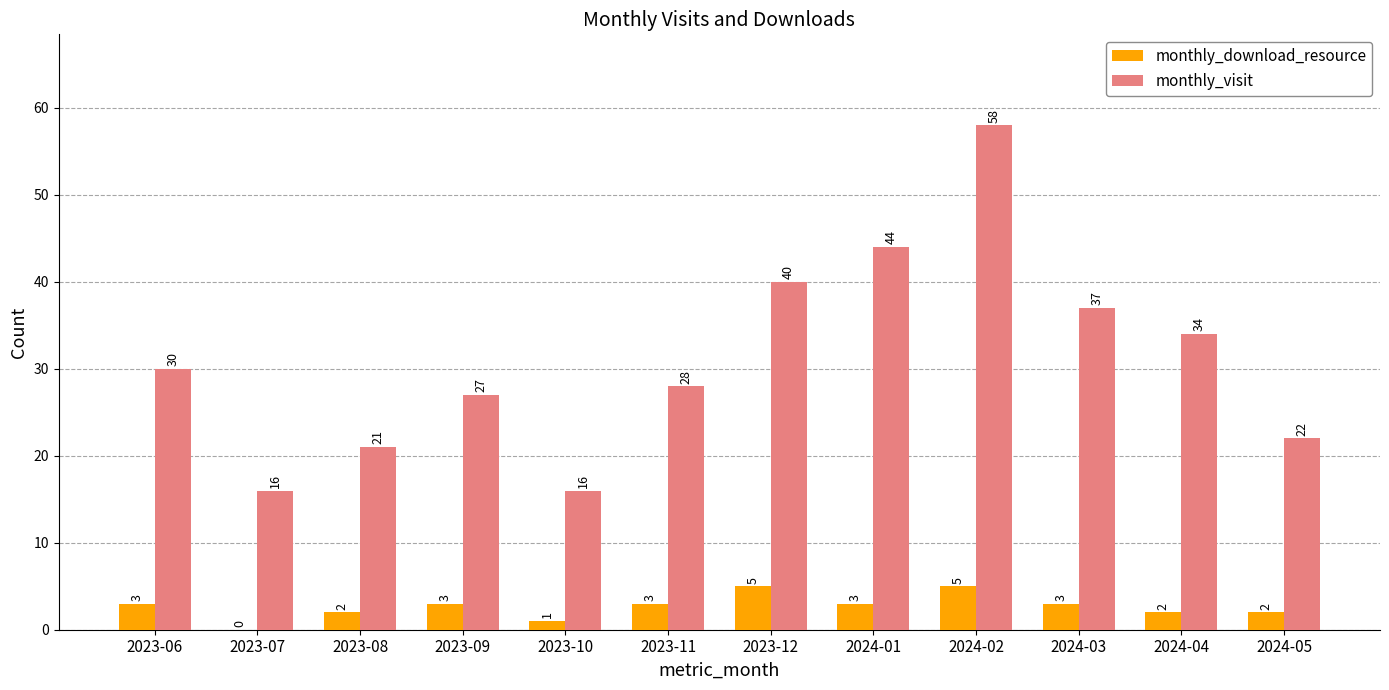

What is the highest value of the monthly_download_resource series?

5